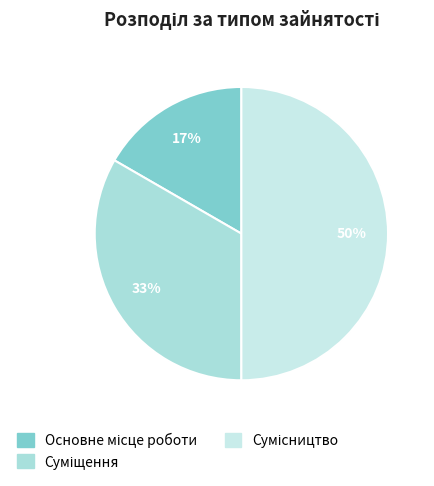

To the nearest percent, what is the difference between the Основне місце роботи and Суміщення slice percentages?

17%